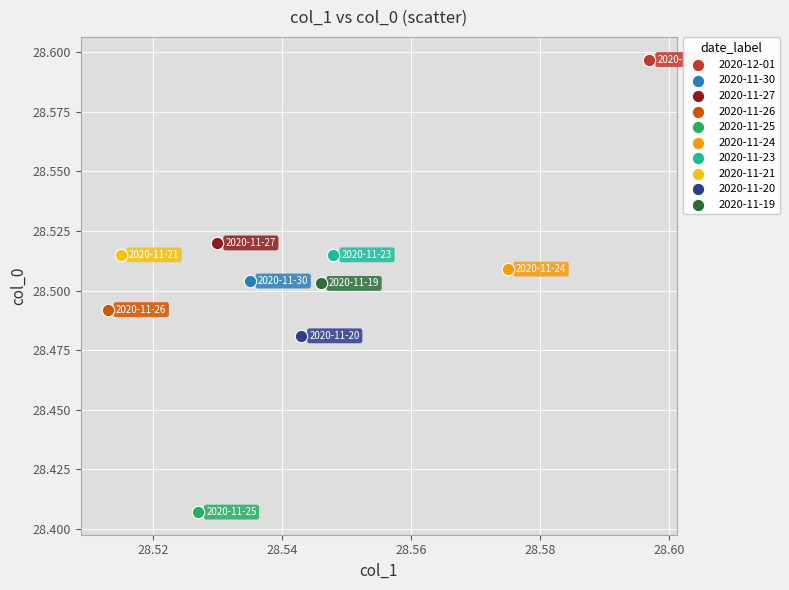

Which series contains the highest Y value?

2020-12-01